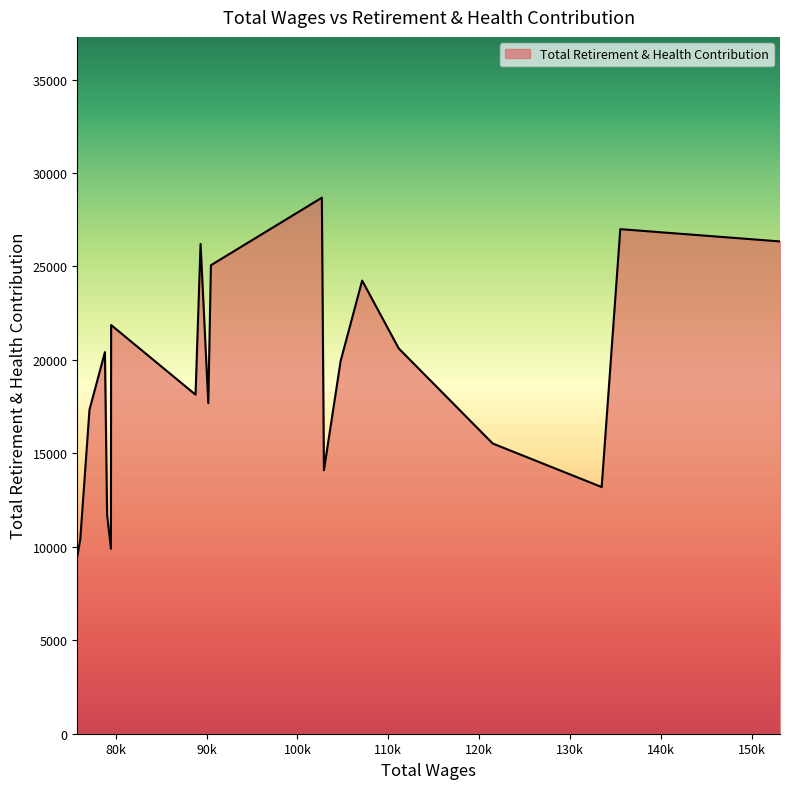

What is the difference between the maximum and minimum values?

19184